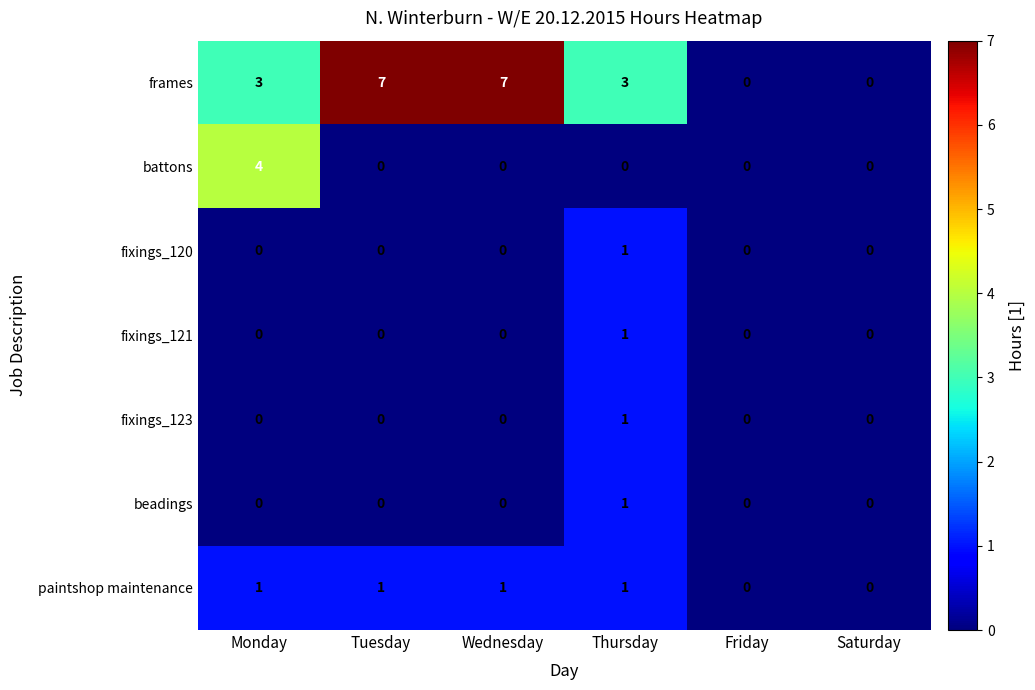

Which series has the largest total across all categories?

frames